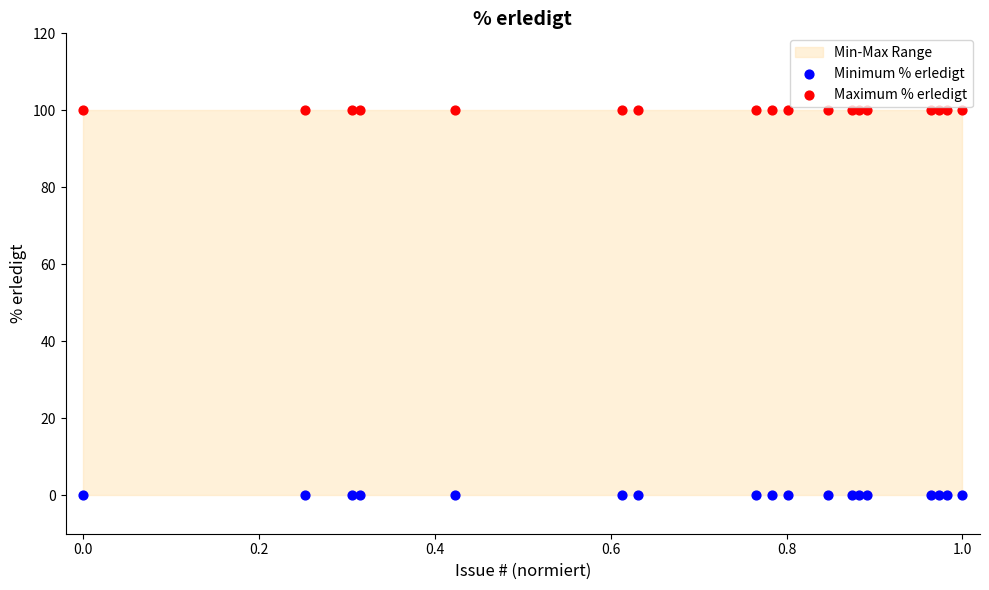

Which series reaches the maximum Y coordinate?

Maximum % erledigt